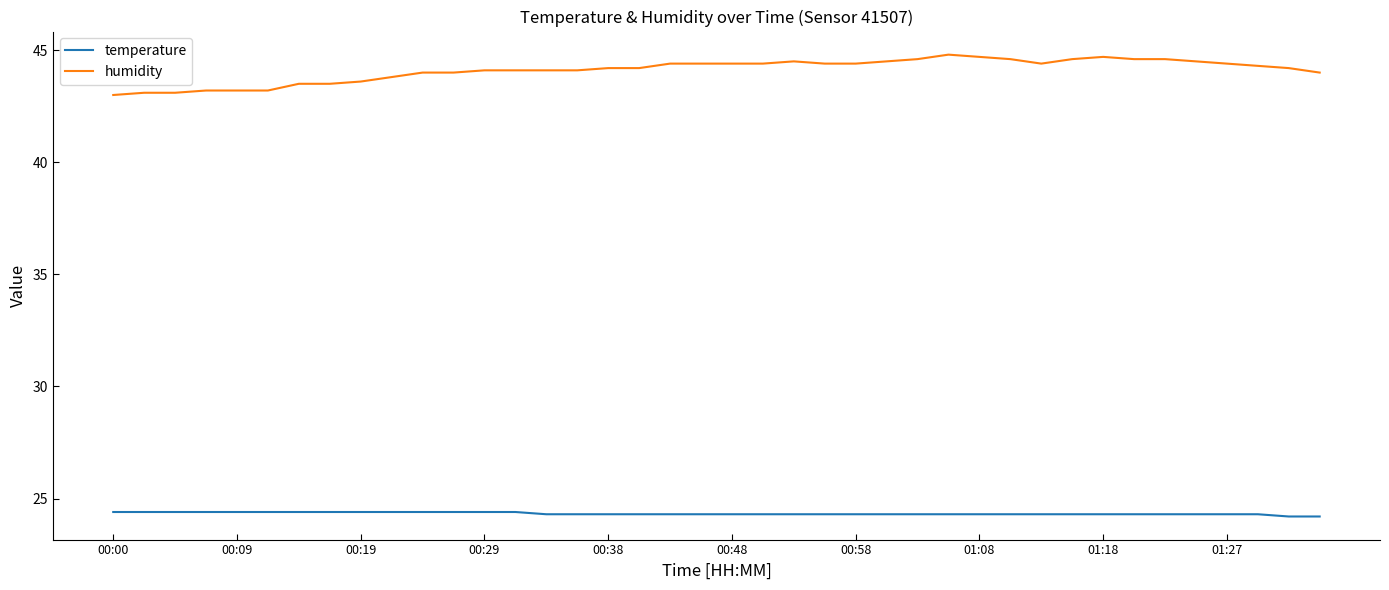

Which series has the largest range (max minus min)?

humidity